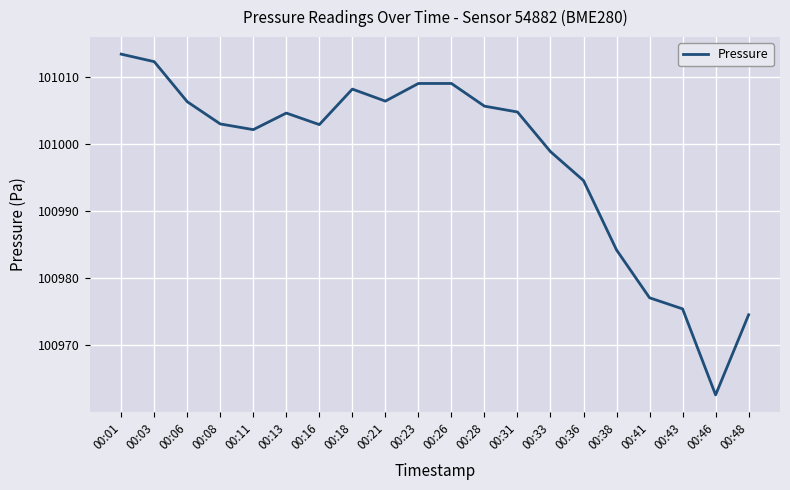

Which category has the lowest value across all series?

00:46